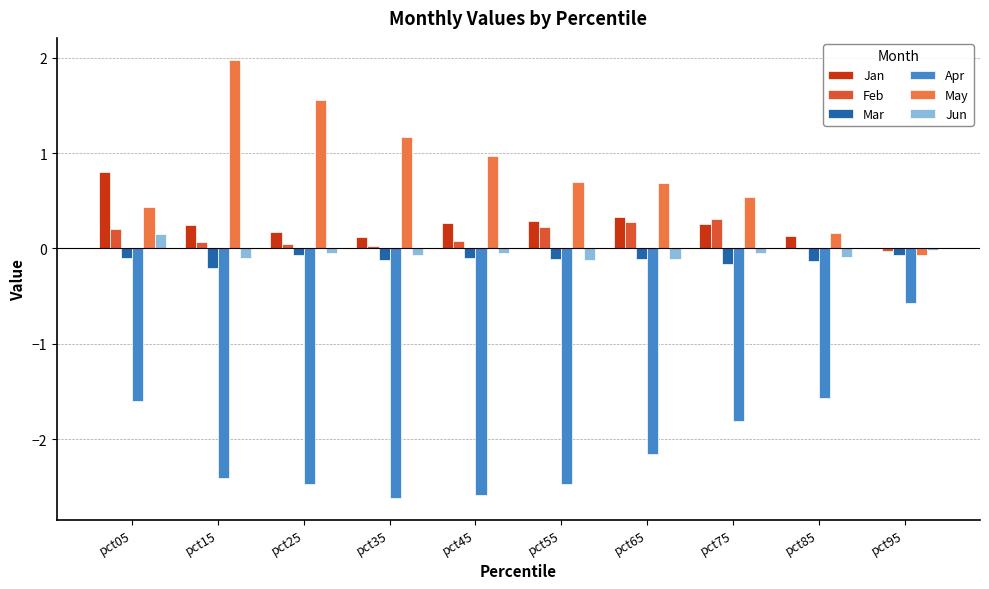

The Jun series shows -0.1 at pct75. True or false?

True